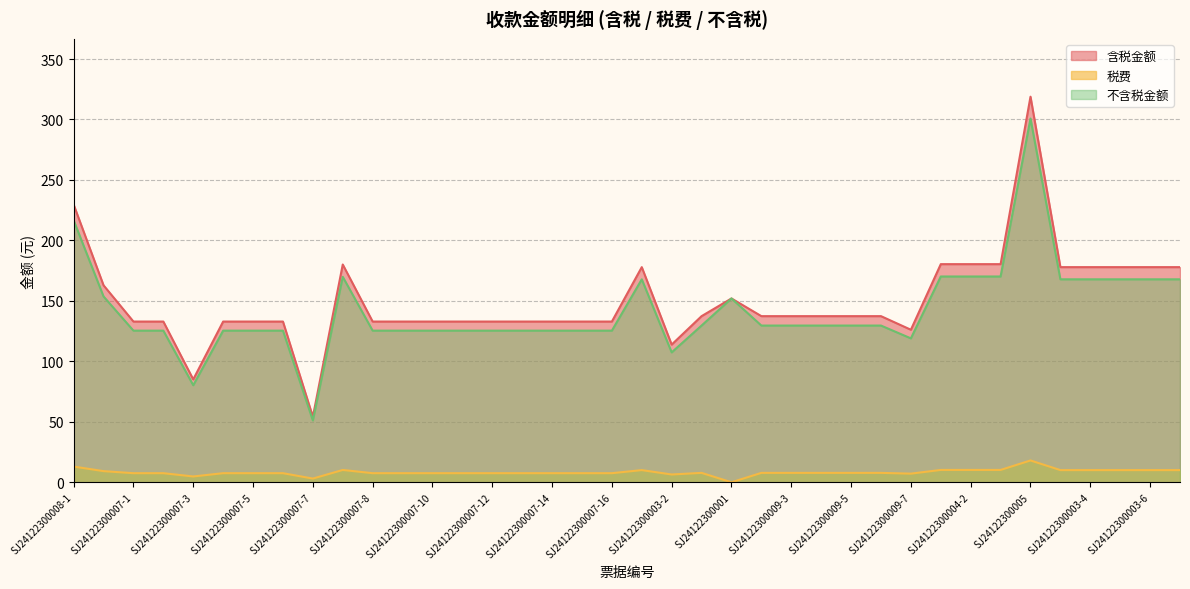

How many data points in 不含税金额 are above 129?

20